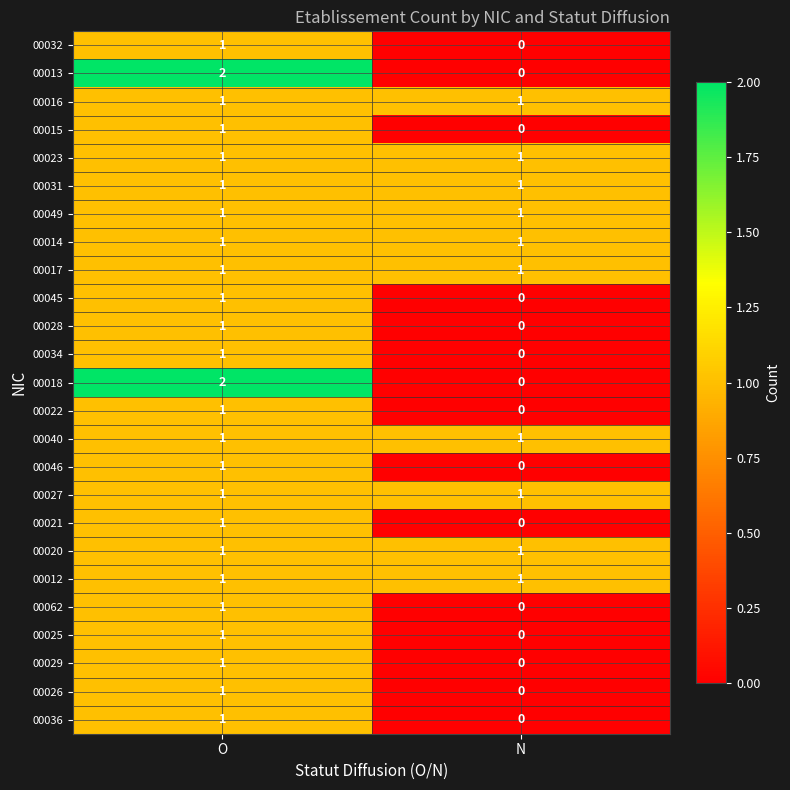

List the labels in order of 00022 value, smallest first.

N, O